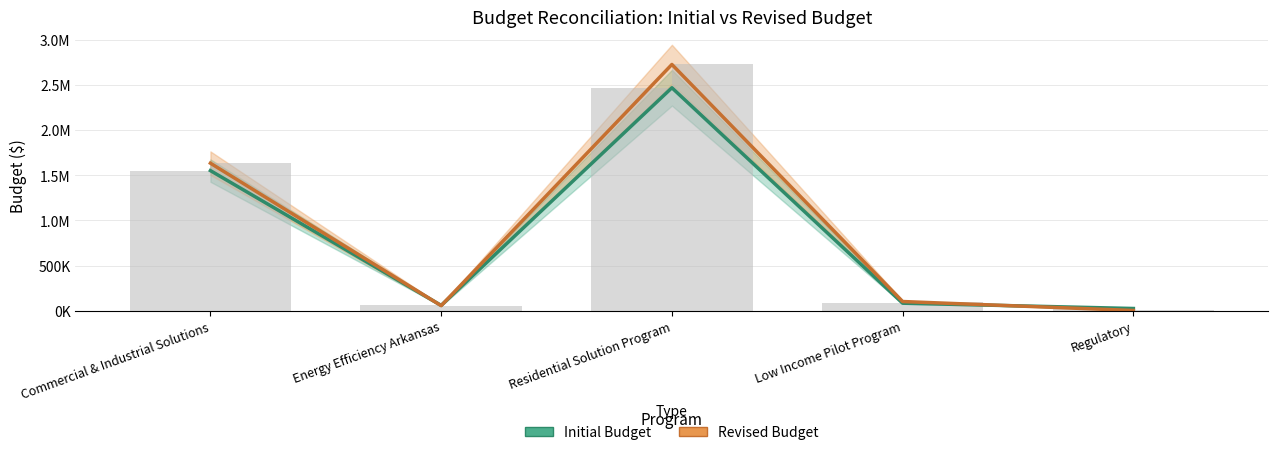

Which label corresponds to the smallest value in the chart?

Regulatory